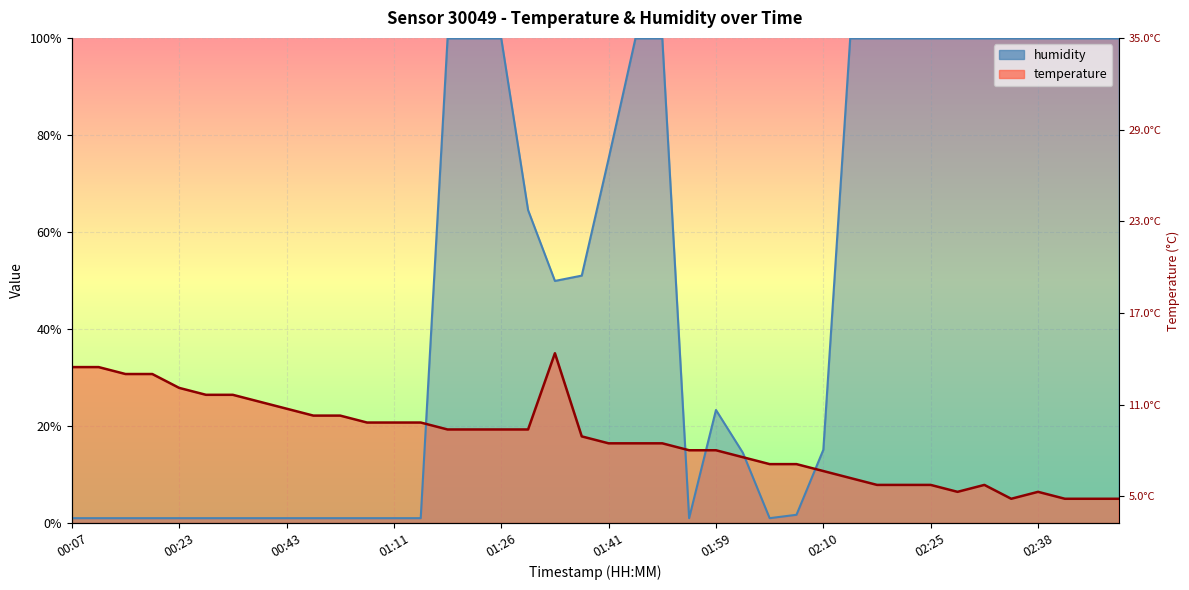

True or false: humidity and temperature intersect in this chart.

True